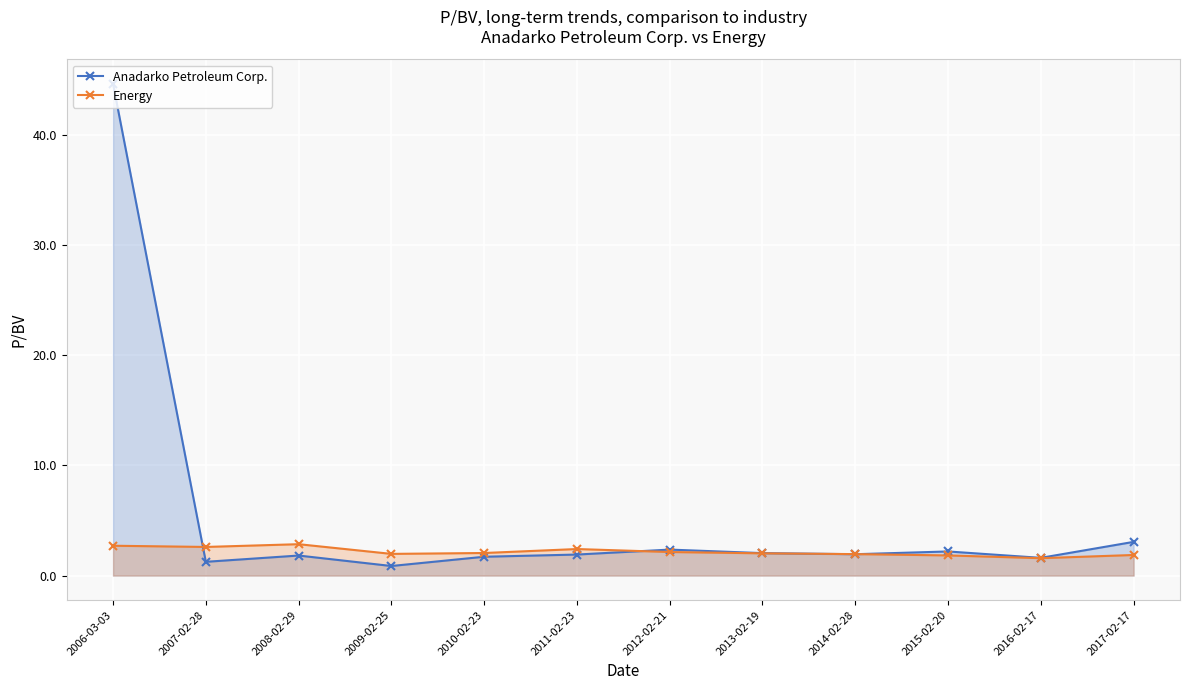

Rank the series by their maximum value, from highest to lowest.

Anadarko Petroleum Corp., Energy